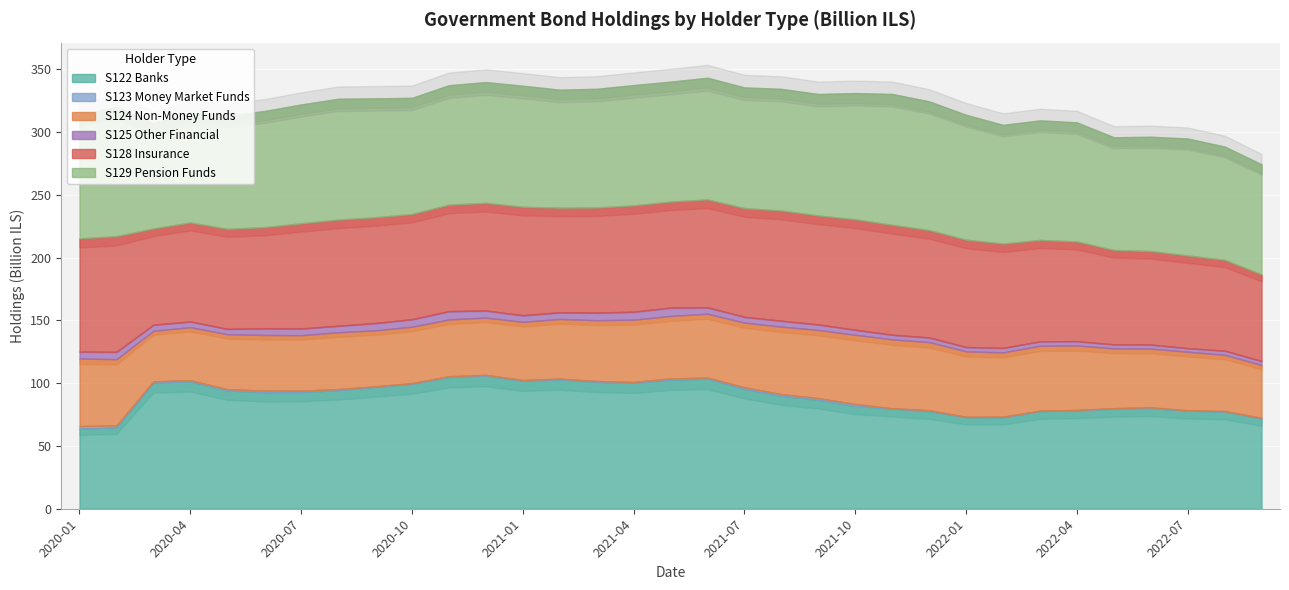

In S123 Money Market Funds, how many points are higher than both neighbors (excluding endpoints)?

8